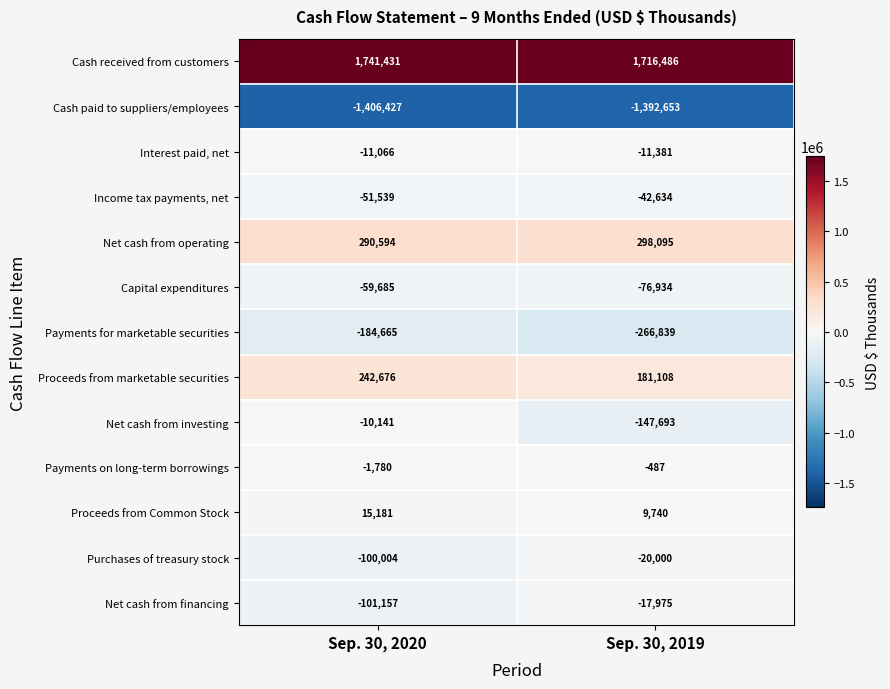

At Sep. 30, 2019, list the series in order from largest to smallest.

Cash received from customers, Net cash from operating, Proceeds from marketable securities, Proceeds from Common Stock, Payments on long-term borrowings, Interest paid, net, Net cash from financing, Purchases of treasury stock, Income tax payments, net, Capital expenditures, Net cash from investing, Payments for marketable securities, Cash paid to suppliers/employees